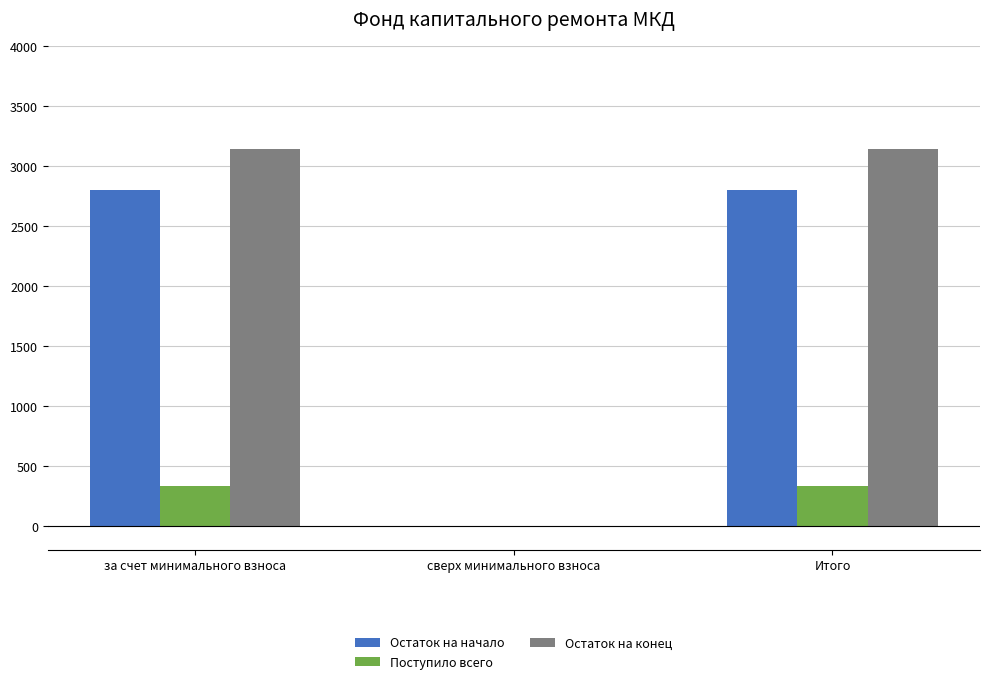

Which series changed the most between за счет минимального взноса and сверх минимального взноса?

Остаток на конец